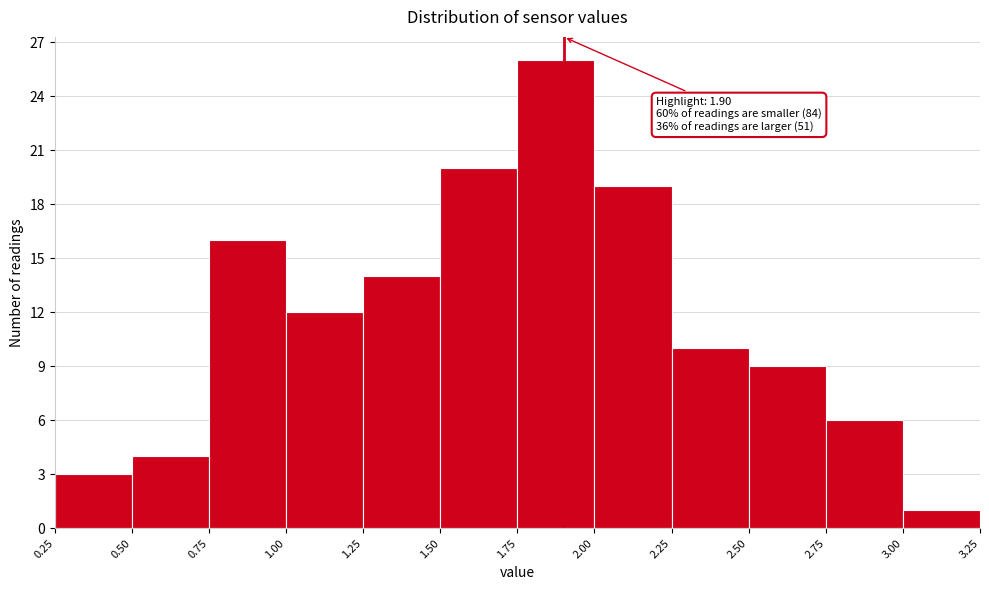

Which range on the x-axis has the tallest bar?

1.75 to 2.00